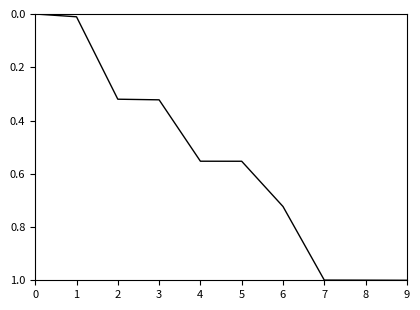

The value at 7 is 1.0. True or false?

True